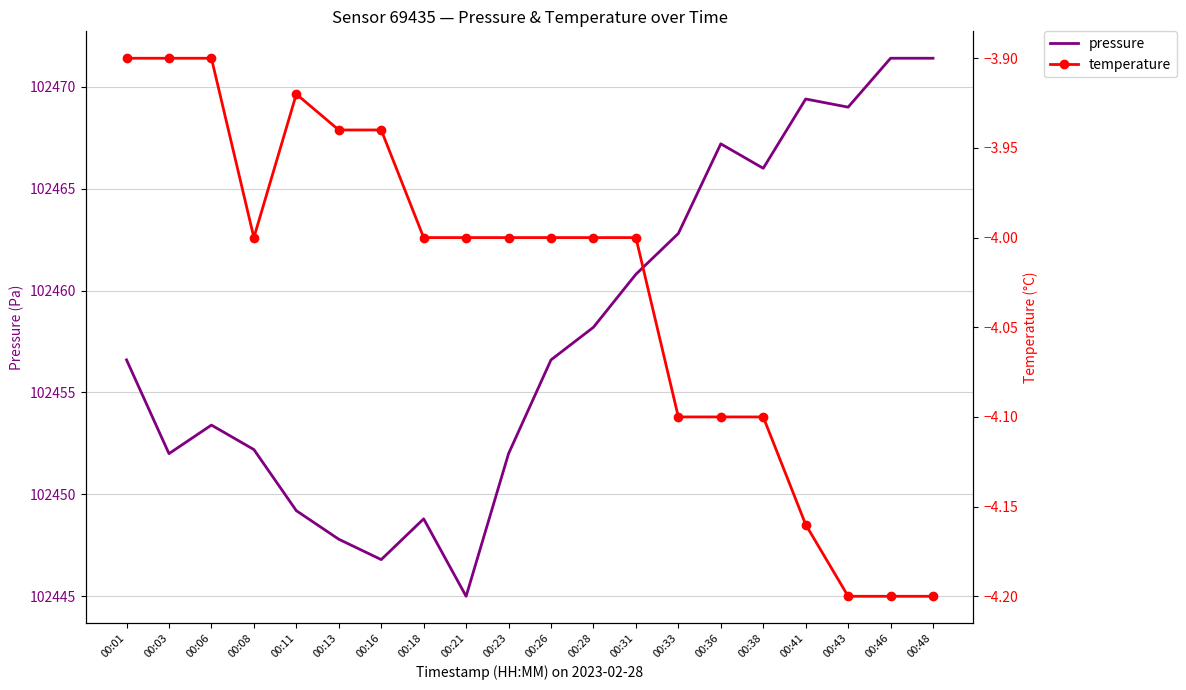

Is the value of temperature at 00:11 greater than the value of pressure at 00:43?

No